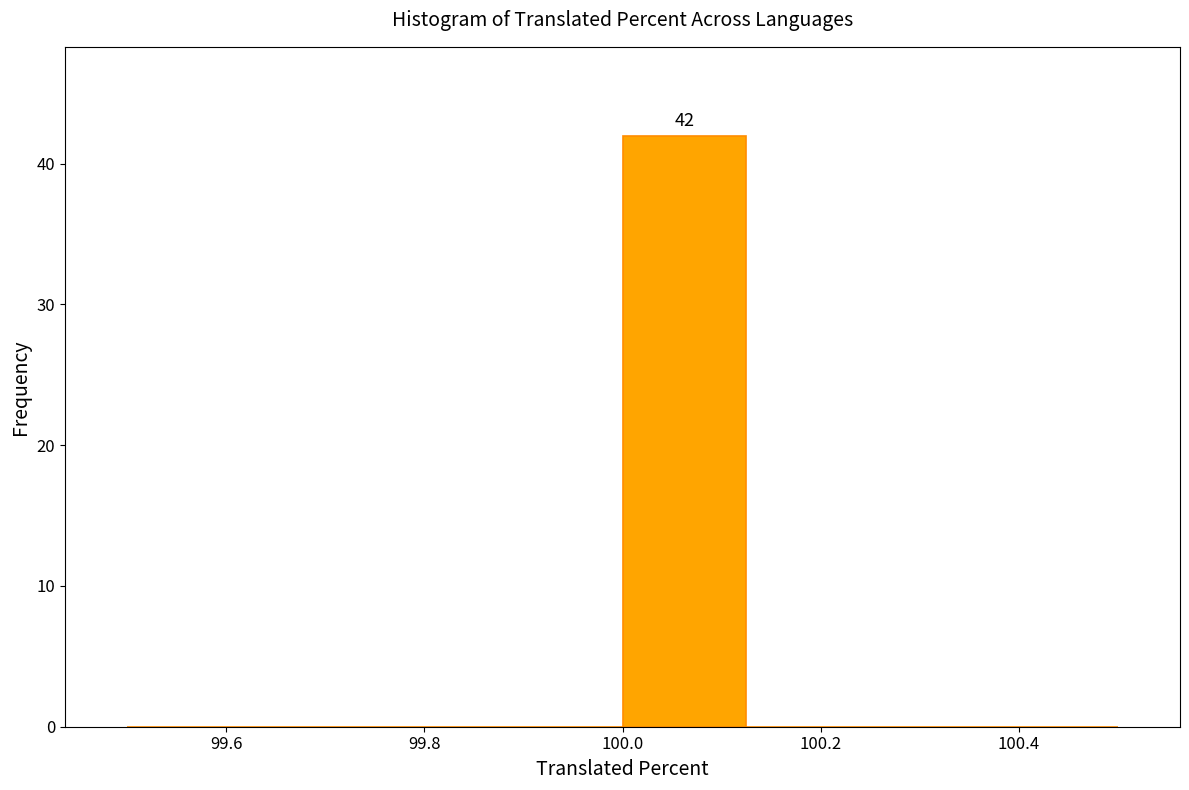

Over which range of the x-axis is the bar tallest?

100.000 to 100.125